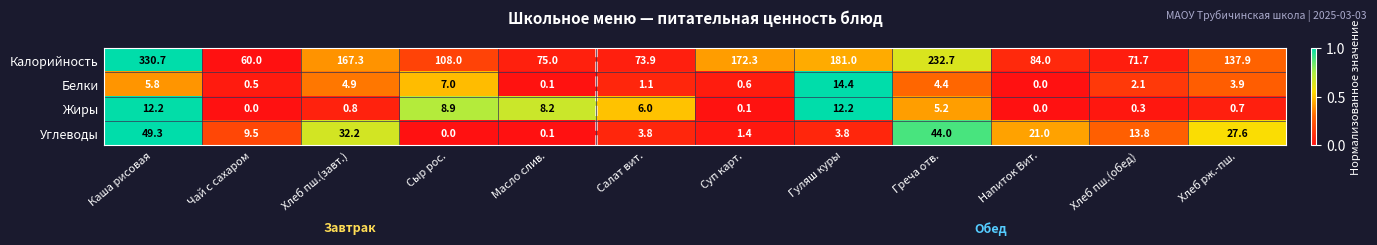

What is the total value across all series at Гуляш куры?

211.4